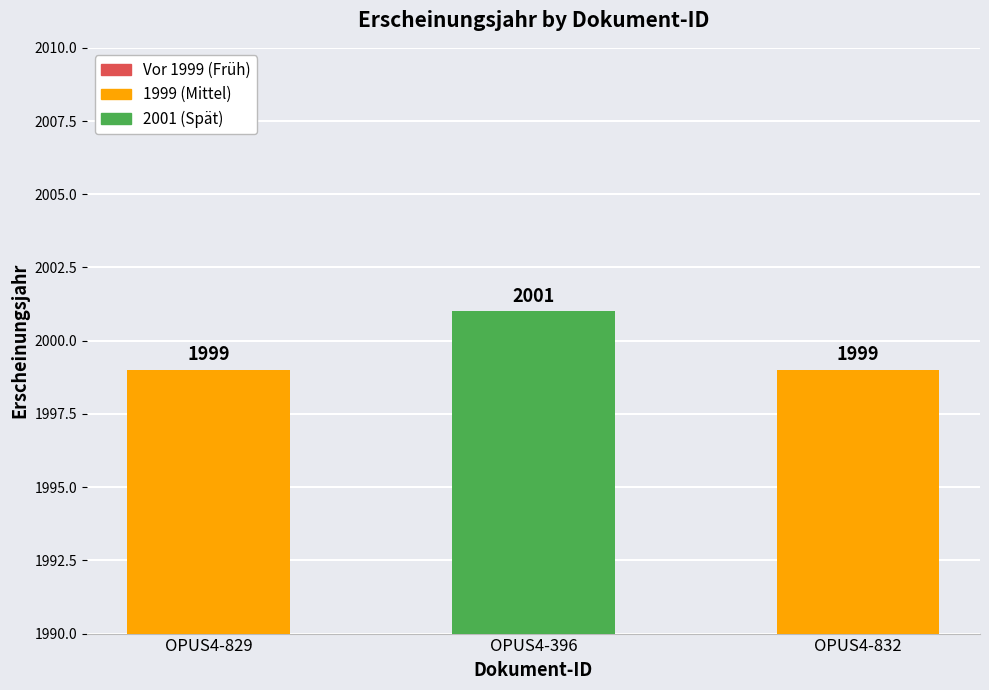

Count the number of values greater than 1999.

1